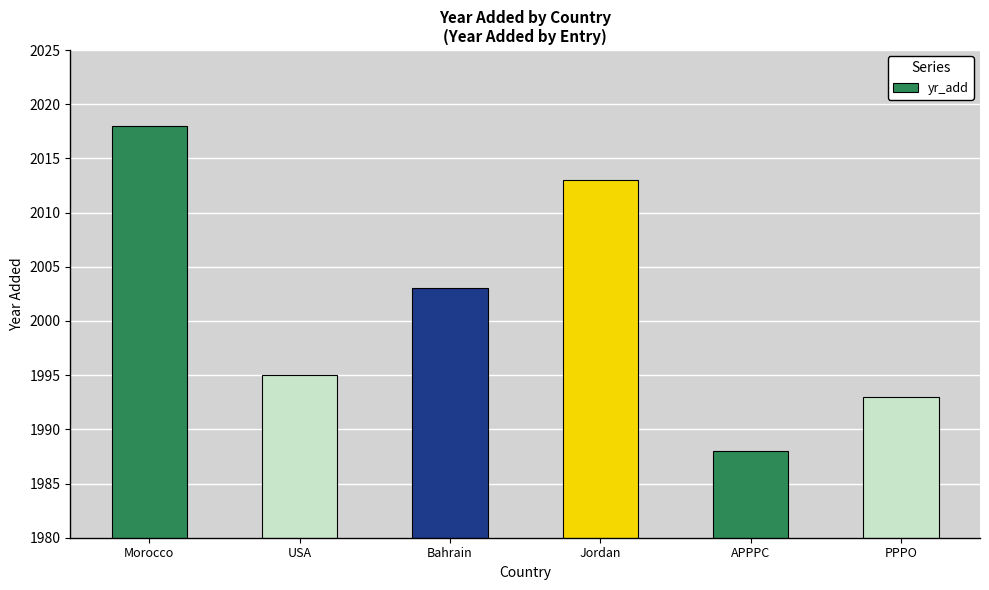

The chart shows a value of 3279 at Jordan. True or false?

False